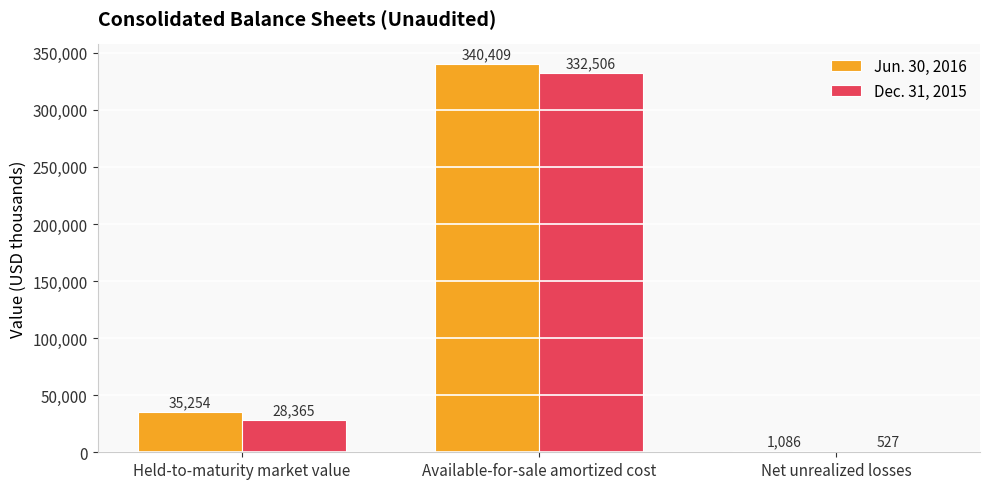

At which category is the sum across all series the highest?

Available-for-sale amortized cost